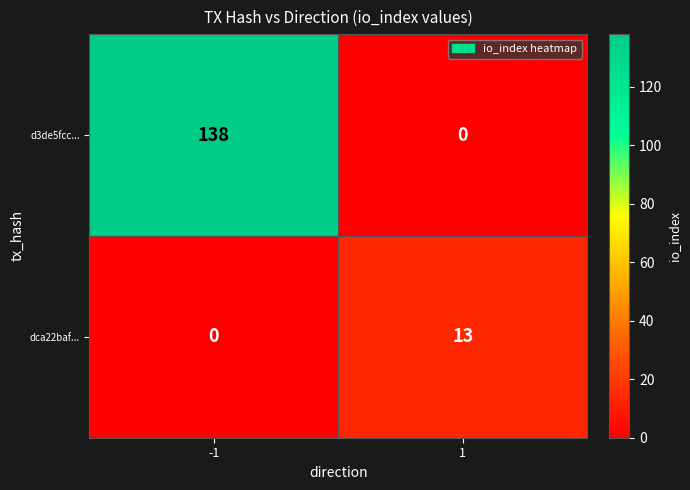

What is the greatest value displayed?

138